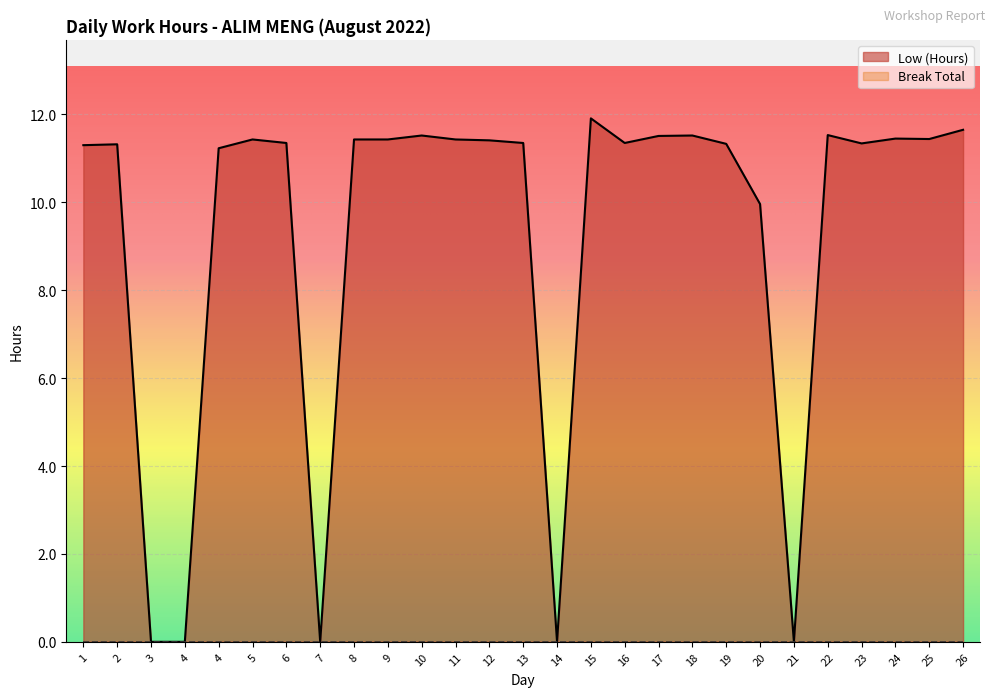

Rank the categories by value from lowest to highest.

3, 4, 7, 14, 21, 20, 4, 1, 2, 19, 23, 6, 13, 16, 12, 5, 8, 9, 11, 25, 24, 17, 10, 18, 22, 26, 15